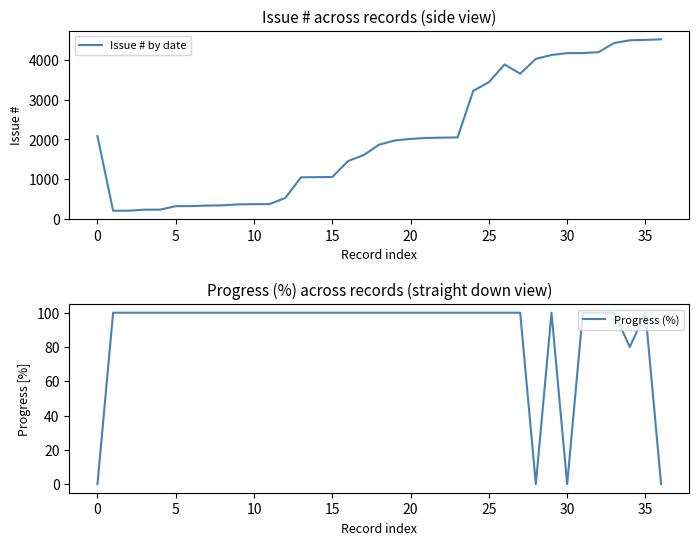

True or false: Progress (%) has more than 1 points higher than both neighbors.

True